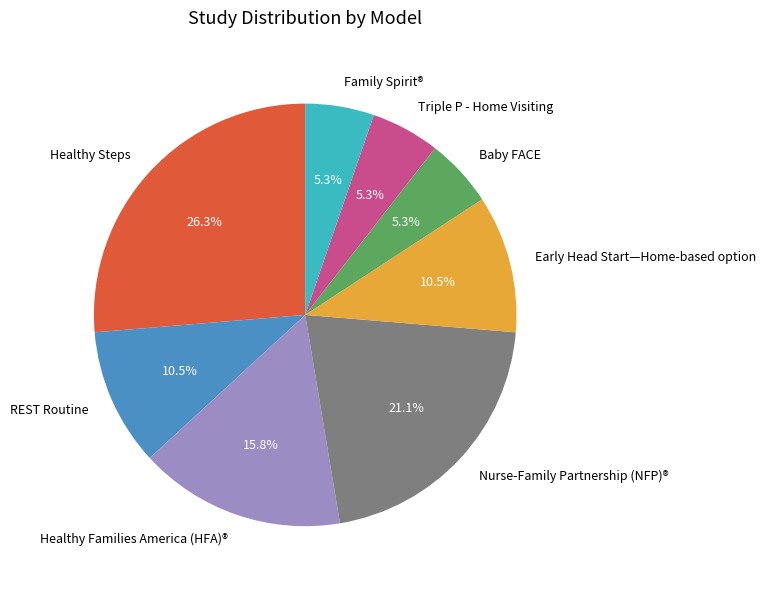

Which category has the biggest portion of the pie?

Healthy Steps